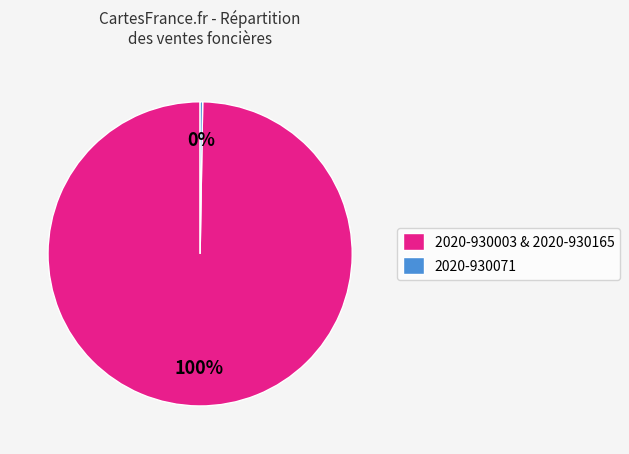

Which slice represents more than half of the pie?

2020-930003 & 2020-930165